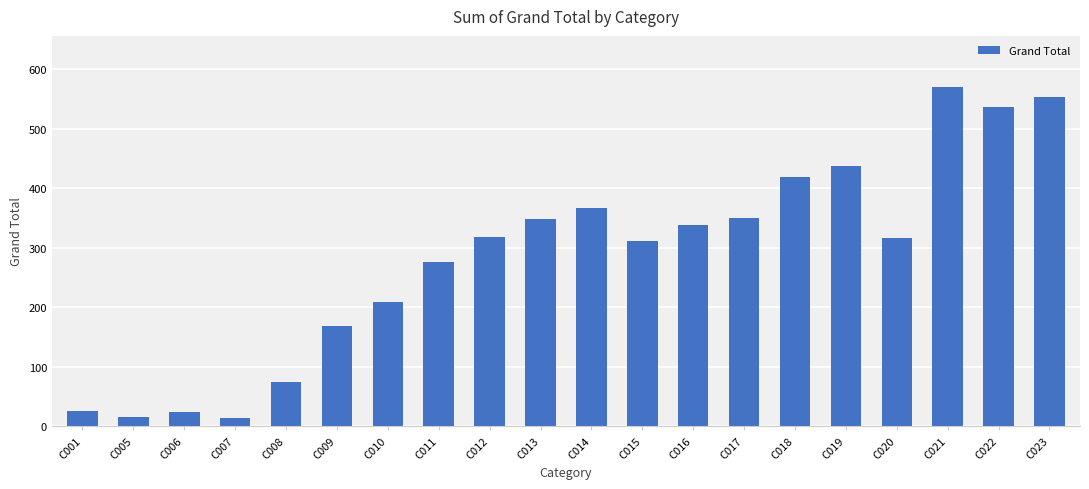

What is the smallest value displayed?

13.5